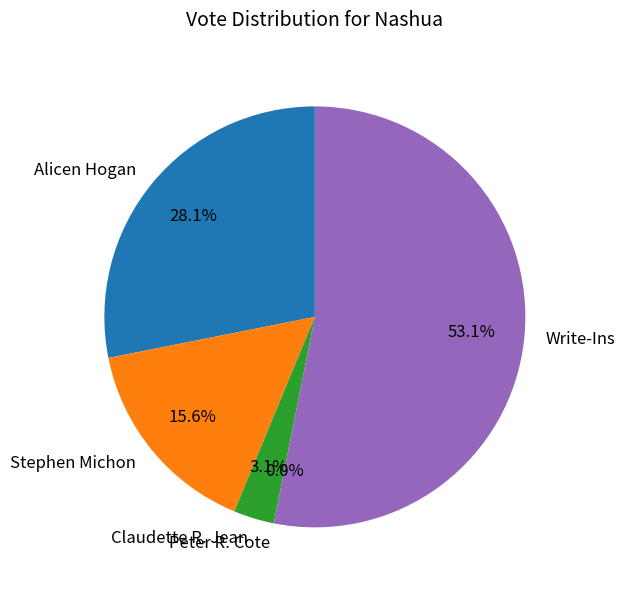

To the nearest percent, what is the difference between the Claudette R. Jean and Alicen Hogan slice percentages?

25%